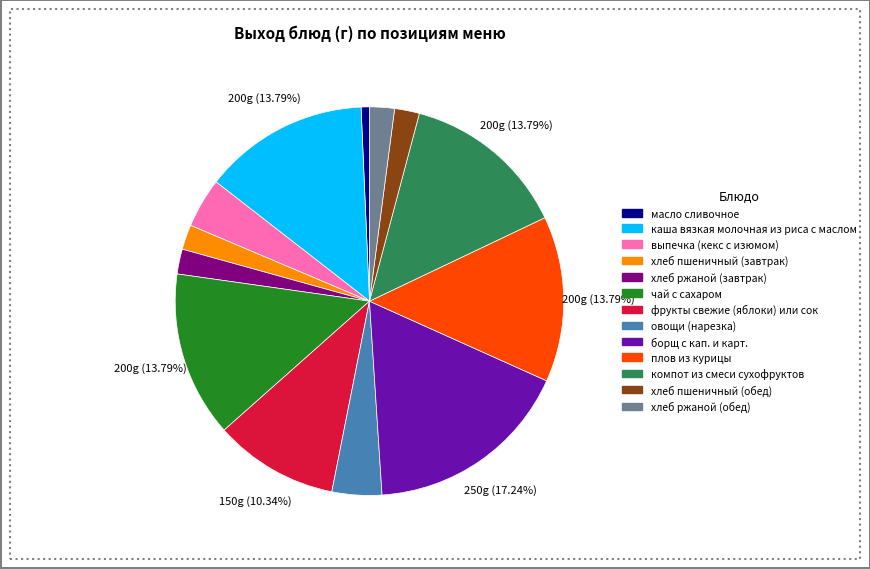

To the nearest percent, what is the difference between the largest and smallest slice percentages?

17%